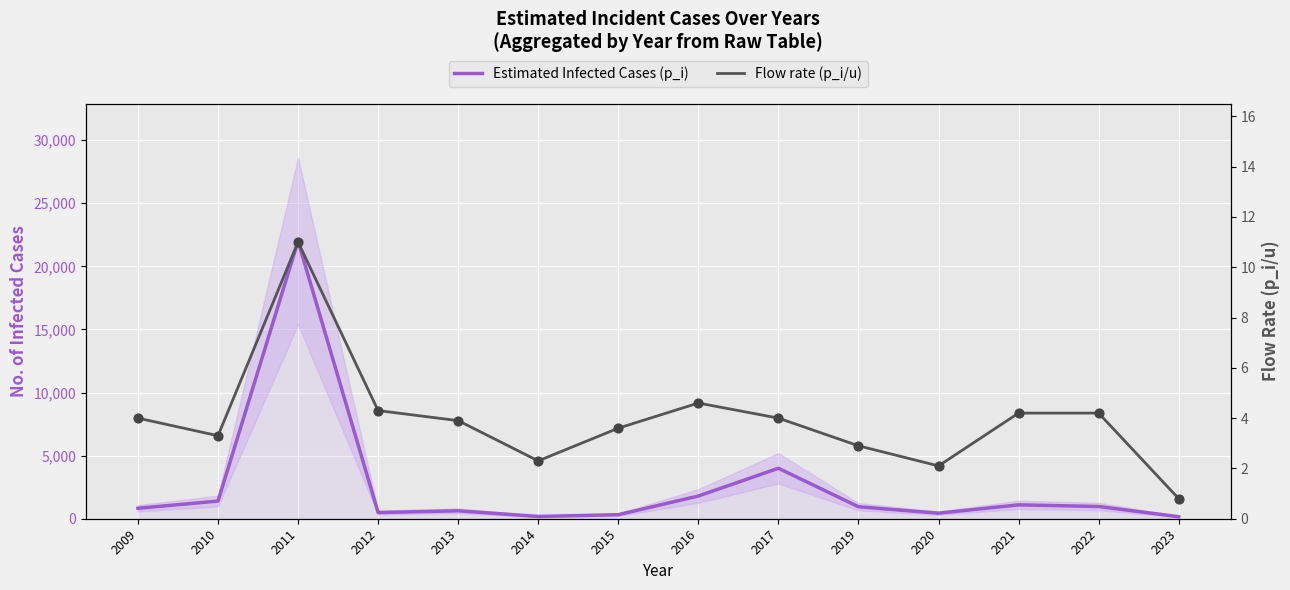

Which series reaches the minimum Y coordinate?

Flow rate (p_i/u)